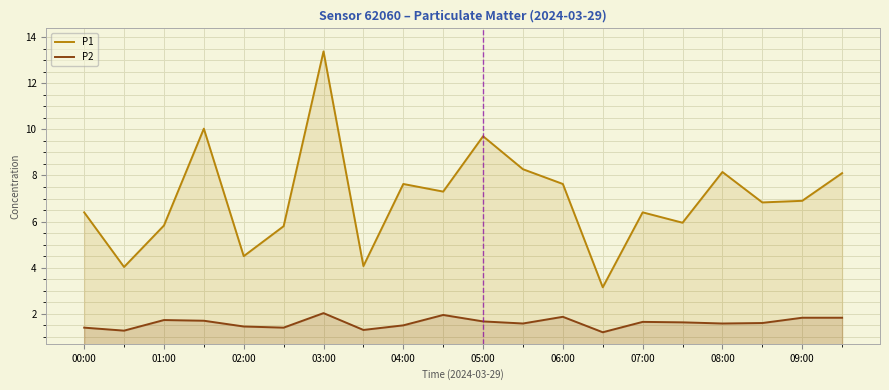

At which category does the chart reach its peak across all series?

03:00